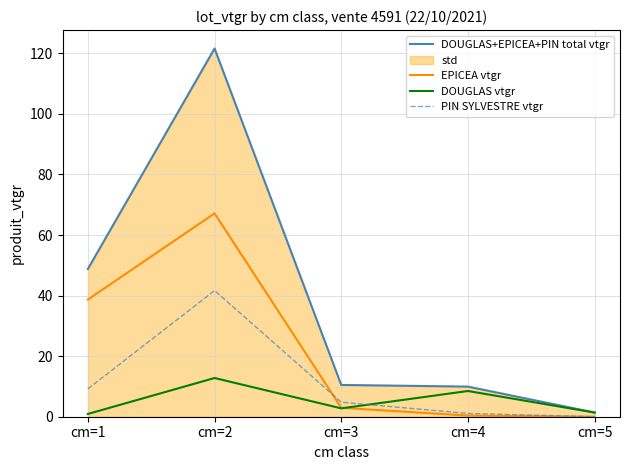

True or false: DOUGLAS+EPICEA+PIN total vtgr and PIN SYLVESTRE vtgr cross at least once.

False